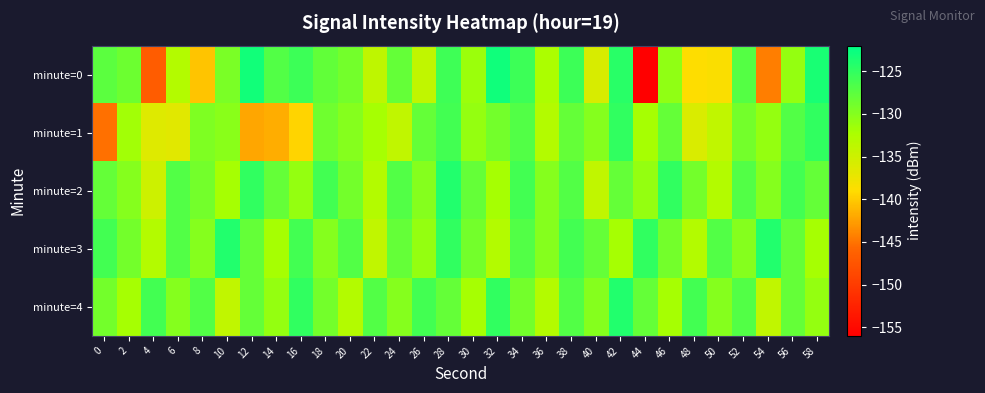

Reading right to left, list all the values displayed in this chart.

minute=0: 58=-123.5	56=-131.0	54=-144.4	52=-127.1	50=-138.7	48=-138.9	46=-130.7	44=-155.9	42=-124.5	40=-135.9	38=-125.6	36=-132.4	34=-125.7	32=-123.0	30=-131.3	28=-125.7	26=-134.0	24=-128.1	22=-133.9	20=-129.0	18=-127.9	16=-125.6	14=-126.9	12=-123.2	10=-129.4	8=-140.4	6=-132.9	4=-146.8	2=-128.6	0=-127.5
minute=1: 58=-125.0	56=-127.0	54=-131.0	52=-129.0	50=-134.0	48=-136.0	46=-128.0	44=-132.0	42=-125.0	40=-130.0	38=-128.0	36=-133.0	34=-127.0	32=-129.0	30=-131.0	28=-126.0	26=-128.0	24=-134.0	22=-132.0	20=-130.0	18=-128.7	16=-139.5	14=-141.7	12=-142.1	10=-130.3	8=-129.7	6=-136.6	4=-136.5	2=-131.8	0=-145.2
minute=2: 58=-128.0	56=-126.0	54=-130.0	52=-127.0	50=-133.0	48=-129.0	46=-125.0	44=-131.0	42=-128.0	40=-134.0	38=-127.0	36=-130.0	34=-126.0	32=-132.0	30=-128.0	28=-124.0	26=-130.0	24=-127.0	22=-133.0	20=-129.0	18=-126.0	16=-131.0	14=-128.0	12=-125.0	10=-132.0	8=-129.0	6=-127.0	4=-135.0	2=-130.0	0=-128.0
minute=3: 58=-132.0	56=-128.0	54=-124.0	52=-130.0	50=-127.0	48=-133.0	46=-129.0	44=-125.0	42=-132.0	40=-128.0	38=-126.0	36=-130.0	34=-127.0	32=-133.0	30=-129.0	28=-125.0	26=-131.0	24=-128.0	22=-134.0	20=-127.0	18=-130.0	16=-126.0	14=-132.0	12=-128.0	10=-124.0	8=-130.0	6=-127.0	4=-133.0	2=-129.0	0=-126.0
minute=4: 58=-131.0	56=-128.0	54=-134.0	52=-127.0	50=-130.0	48=-126.0	46=-132.0	44=-128.0	42=-124.0	40=-130.0	38=-127.0	36=-133.0	34=-129.0	32=-125.0	30=-132.0	28=-128.0	26=-126.0	24=-130.0	22=-127.0	20=-133.0	18=-129.0	16=-125.0	14=-131.0	12=-128.0	10=-134.0	8=-127.0	6=-130.0	4=-126.0	2=-132.0	0=-129.0